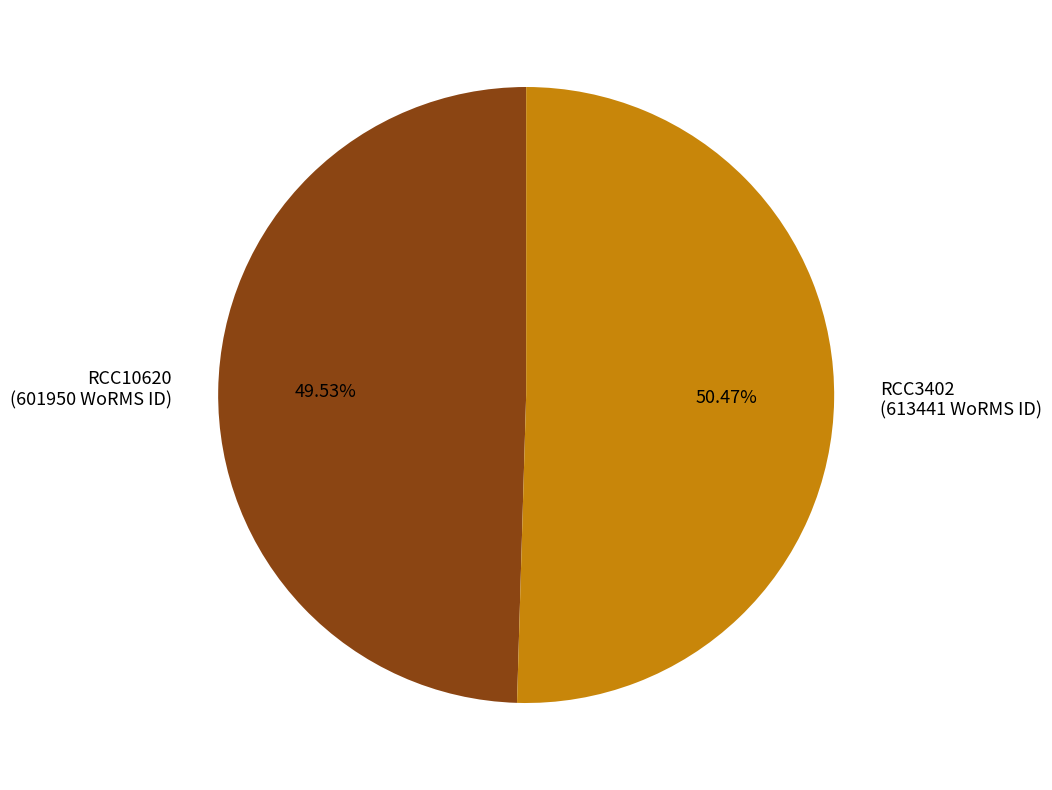

Which slice is the smallest?

RCC10620